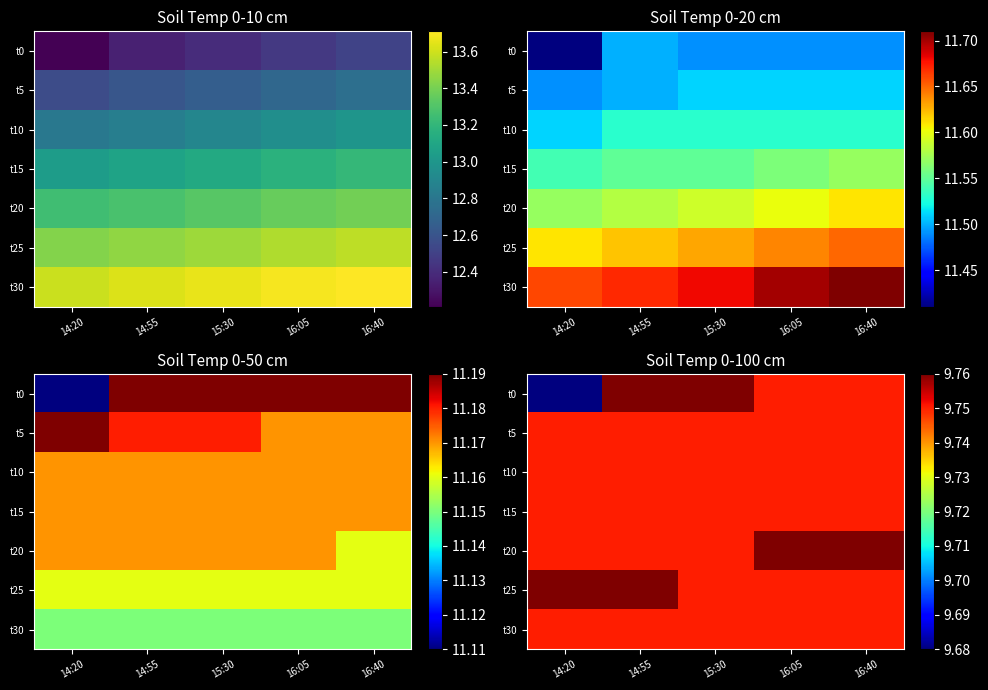

Is it true that t25 equals 9.8 at 16:05?

True